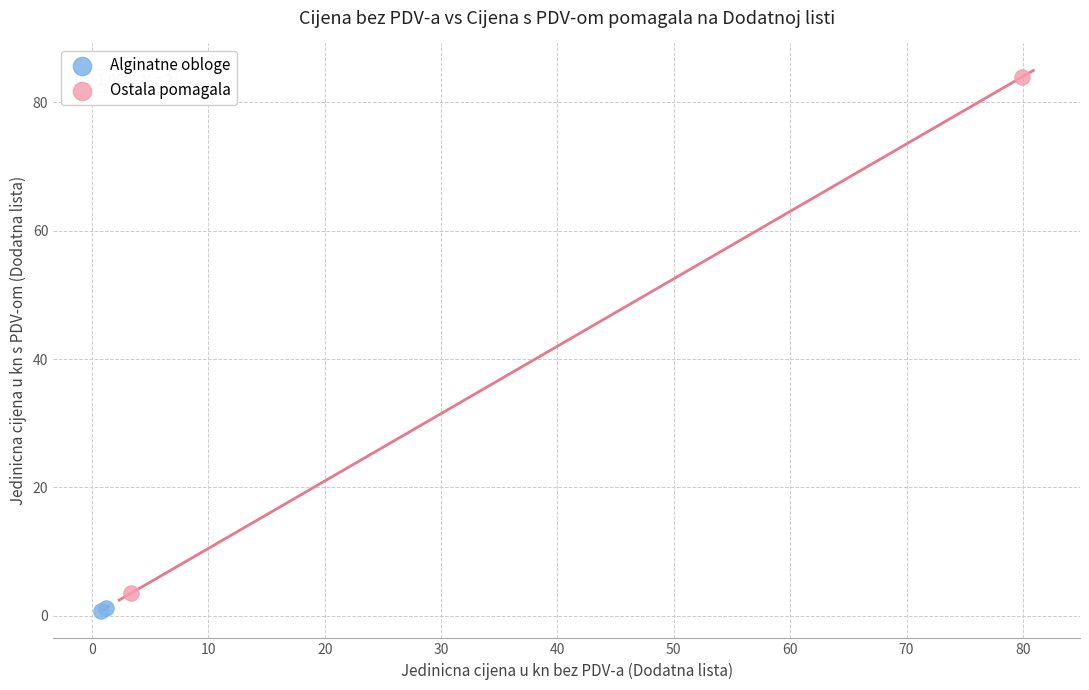

Which series contains the highest Y value?

Ostala pomagala